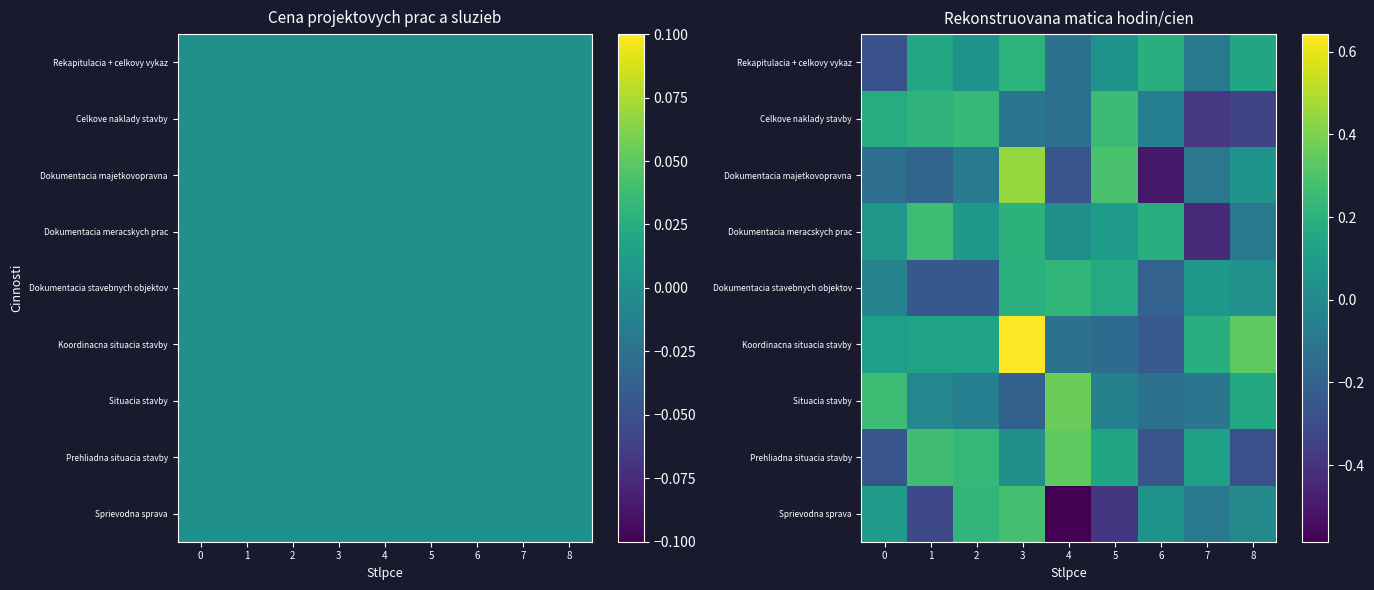

Which has a higher value, 3 or 5?

3